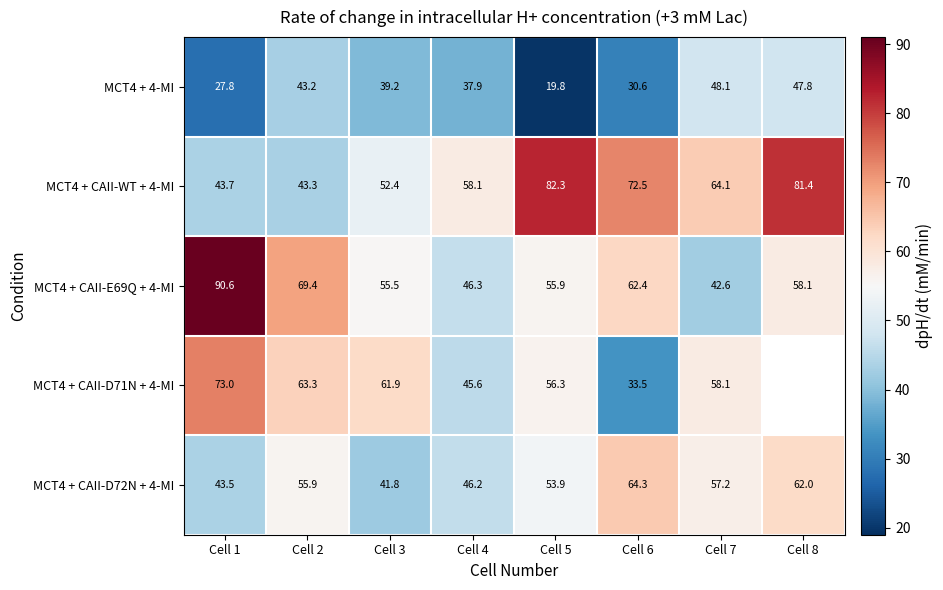

Where does the MCT4 + CAII-E69Q + 4-MI series first go above 58?

Cell 1